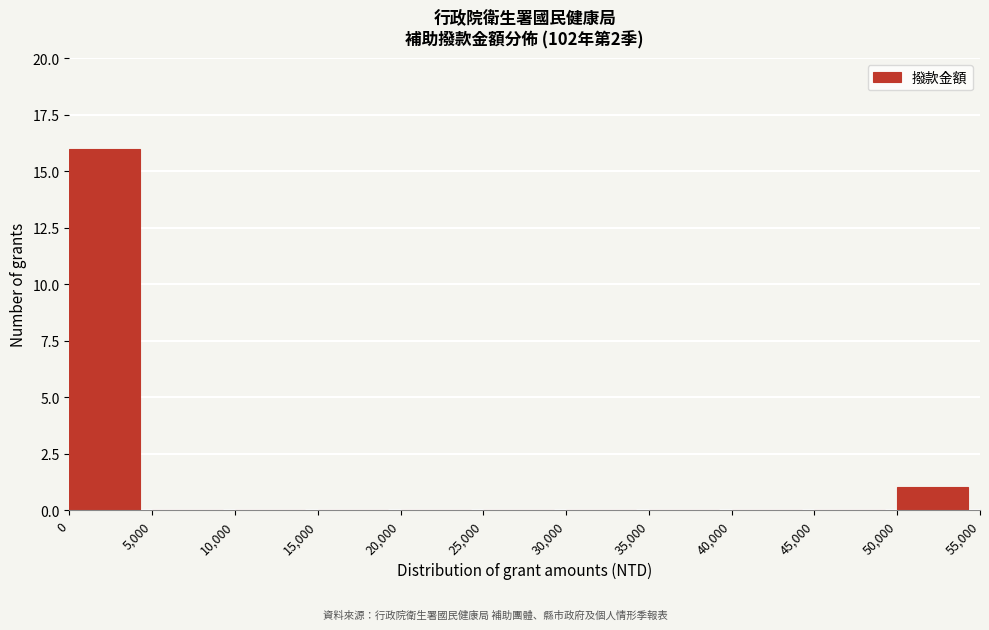

Reading left to right, list every bar in this chart as the range it spans on the x-axis followed by its height. The values are not printed on the chart, so give them approximately, as read against the axis.

0 to 5,000: 16
5,000 to 10,000: 0
10,000 to 15,000: 0
15,000 to 20,000: 0
20,000 to 25,000: 0
25,000 to 30,000: 0
30,000 to 35,000: 0
35,000 to 40,000: 0
40,000 to 45,000: 0
45,000 to 50,000: 0
50,000 to 55,000: 1